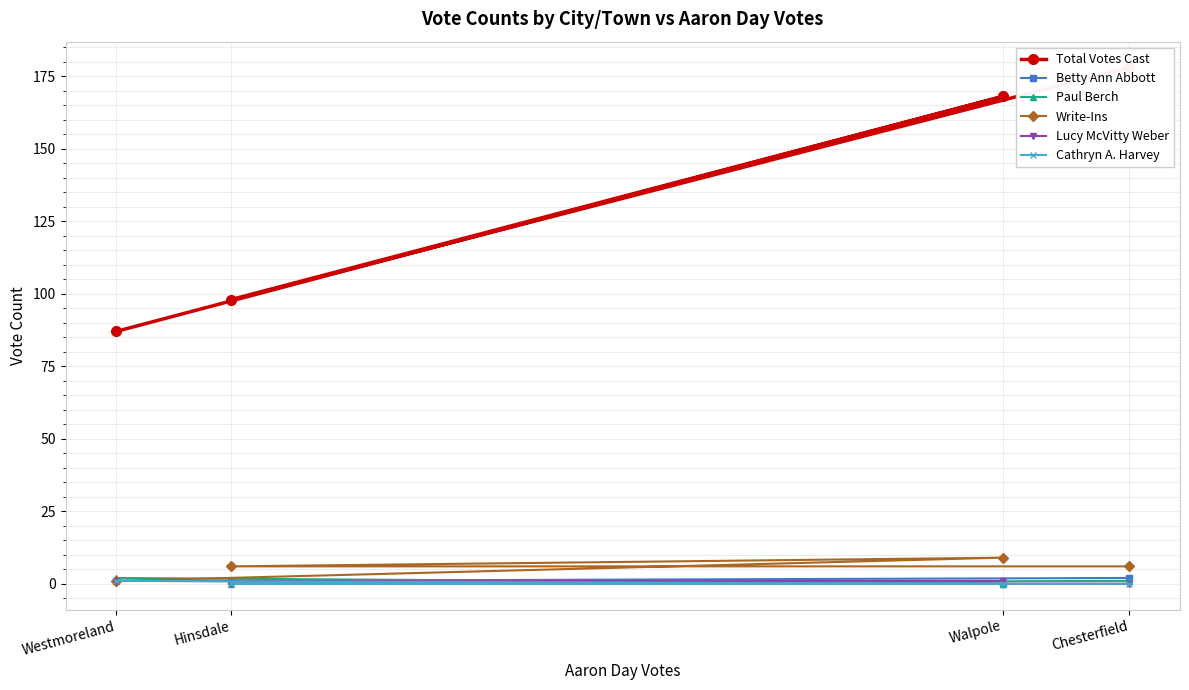

True or false: Lucy McVitty Weber and Write-Ins cross at least once.

False